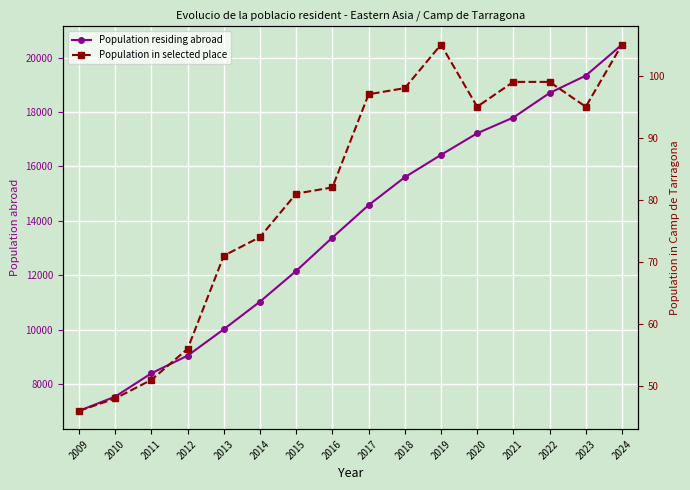

Reading left to right, list all the values displayed in this chart.

Population residing abroad: 2009=7013	2010=7539	2011=8396	2012=9044	2013=10015	2014=11030	2015=12159	2016=13386	2017=14577	2018=15602	2019=16425	2020=17219	2021=17798	2022=18699	2023=19338	2024=20478
Population in selected place: 2009=46	2010=48	2011=51	2012=56	2013=71	2014=74	2015=81	2016=82	2017=97	2018=98	2019=105	2020=95	2021=99	2022=99	2023=95	2024=105